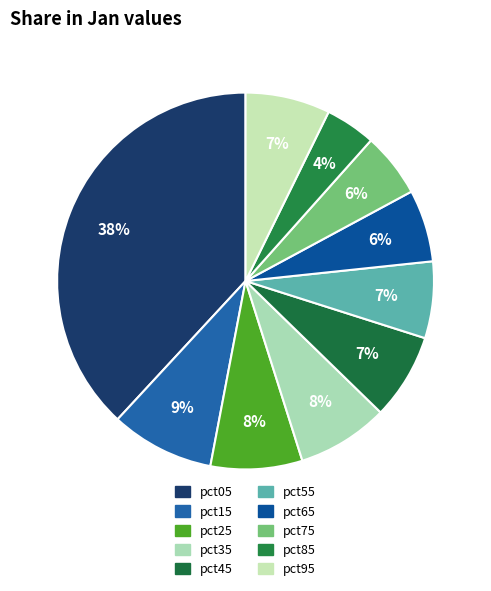

Is pct05 the majority of the pie?

No